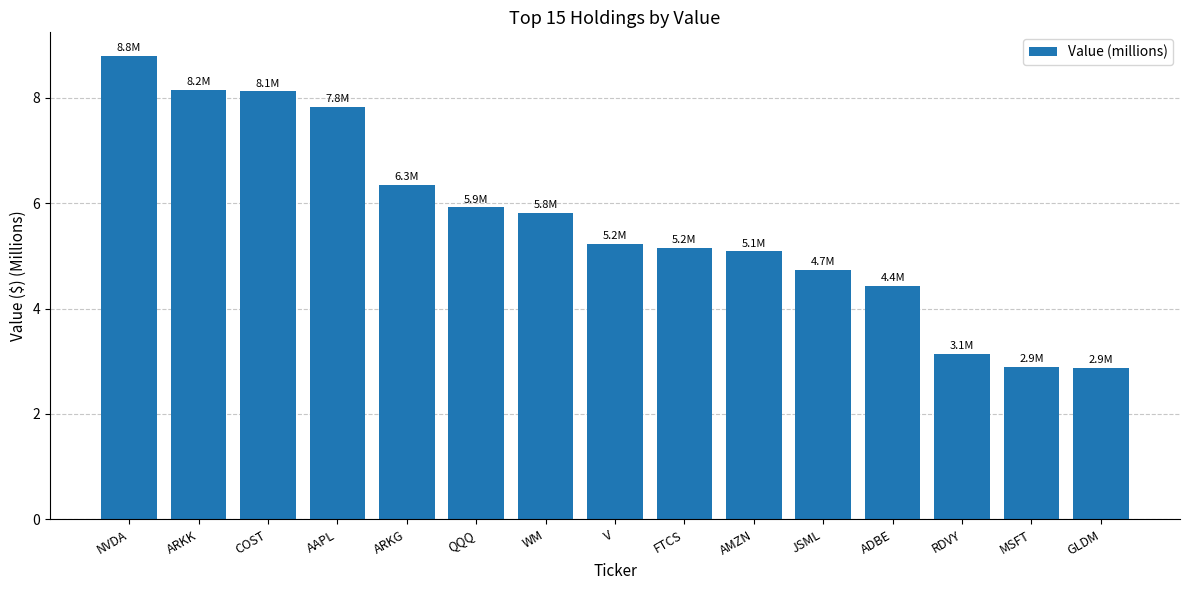

Which has a higher value, COST or QQQ?

COST